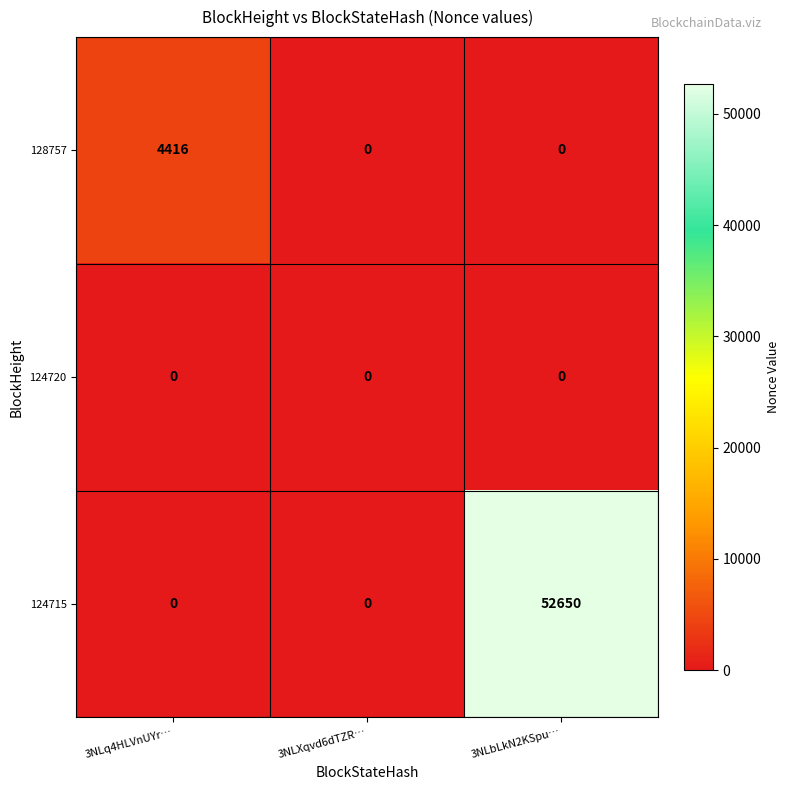

True or false: 124720 has a value of 0 at 3NLXqvd6dTZR….

True